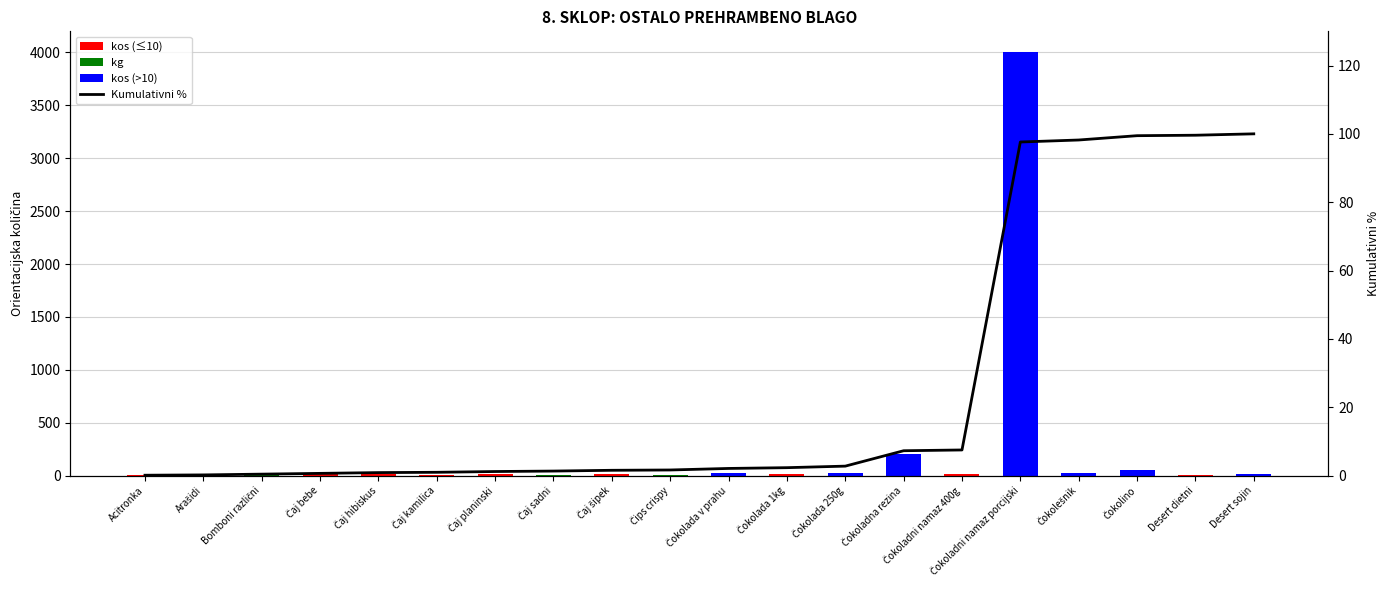

Reading left to right, what are all the values shown in this chart?

kos (≤10): 4.0	4.0	0.0	10.0	10.0	4.0	10.0	0.0	10.0	0.0	0.0	10.0	0.0	0.0	10.0	0.0	0.0	0.0	6.0	0.0
kg: 0.0	0.0	10.0	0.0	0.0	0.0	0.0	6.0	0.0	4.0	0.0	0.0	0.0	0.0	0.0	0.0	0.0	0.0	0.0	0.0
kos (>10): 0.0	0.0	0.0	0.0	0.0	0.0	0.0	0.0	0.0	0.0	20.0	0.0	20.0	200.0	0.0	4000.0	26.0	56.0	0.0	18.0
Kumulativni %: 0.1	0.2	0.4	0.6	0.9	0.9	1.2	1.3	1.5	1.6	2.1	2.3	2.7	7.3	7.5	97.6	98.2	99.5	99.6	100.0